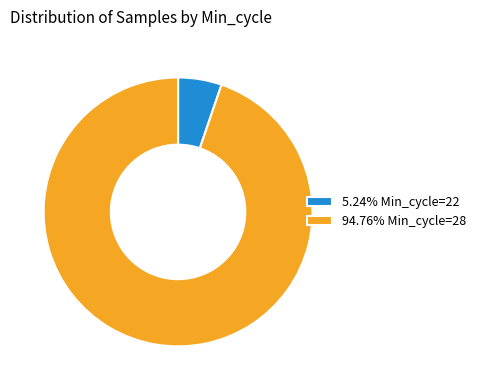

What is the ratio of the value at 94.76% Min_cycle=28 to the value at 5.24% Min_cycle=22?

18.1